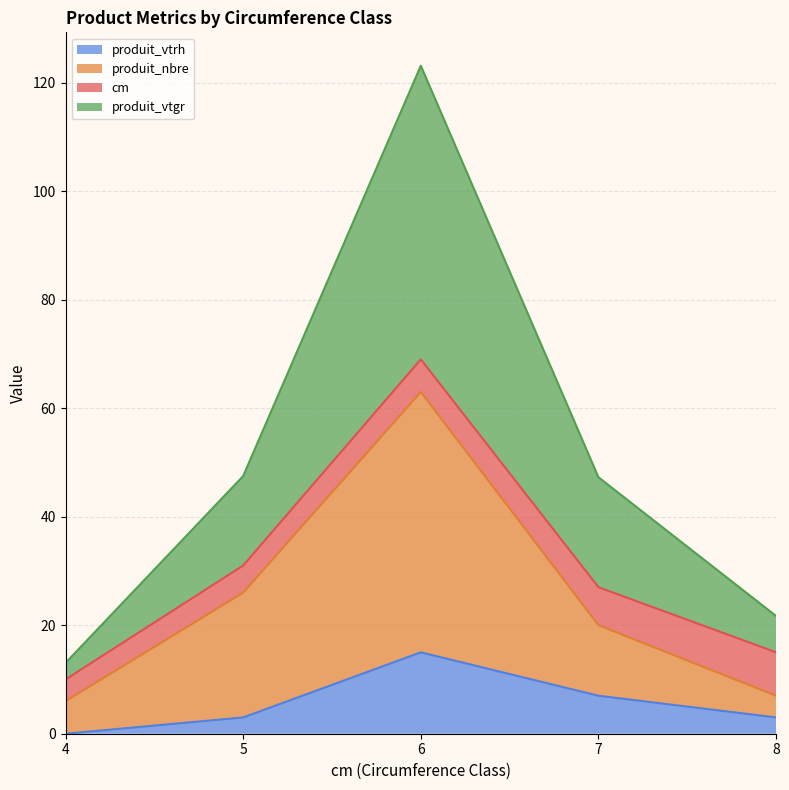

At which category is the sum across all series the highest?

6